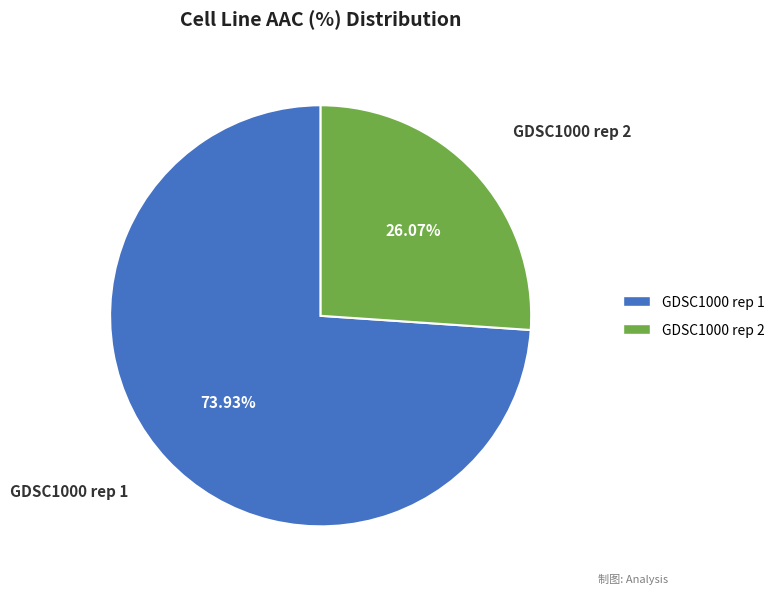

The GDSC1000 rep 2 slice represents 18% of the pie. True or false?

False